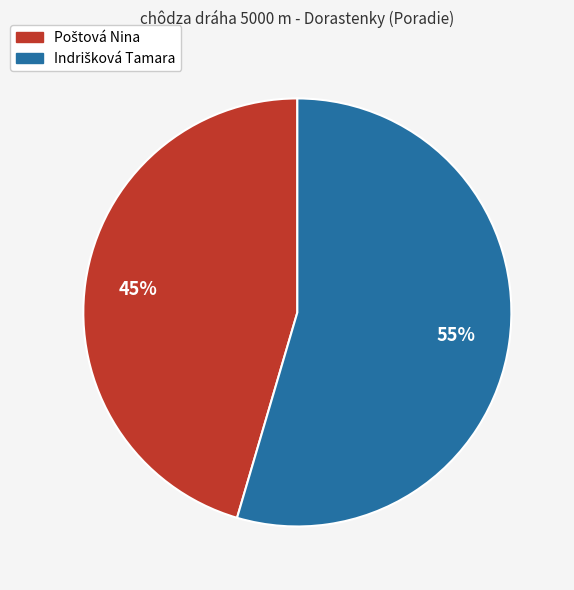

To the nearest percent, what is the average slice percentage?

50%